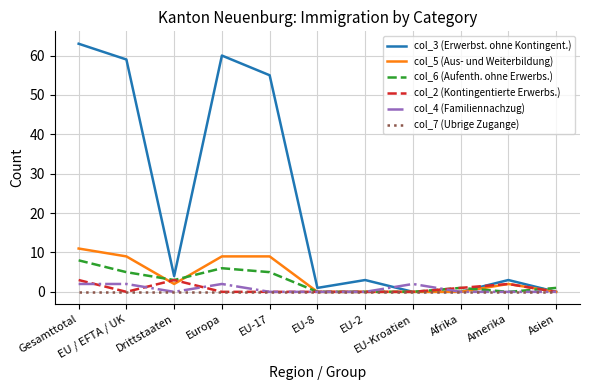

Does the chart display data point markers on the line(s)?

No